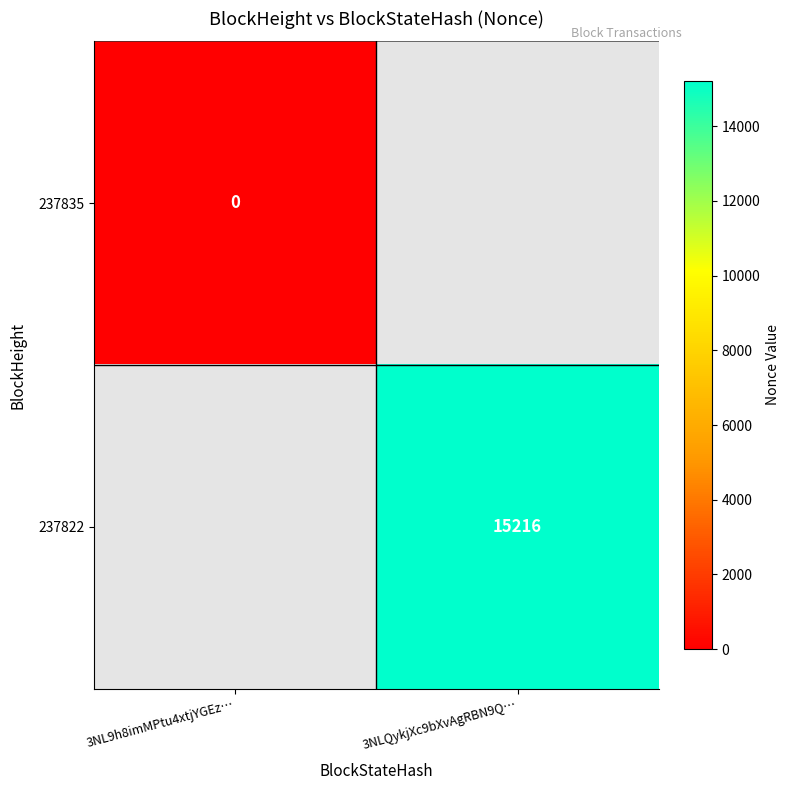

The value of 237822 at 3NLQykjXc9bXvAgRBN9Q… is 4446. True or false?

False